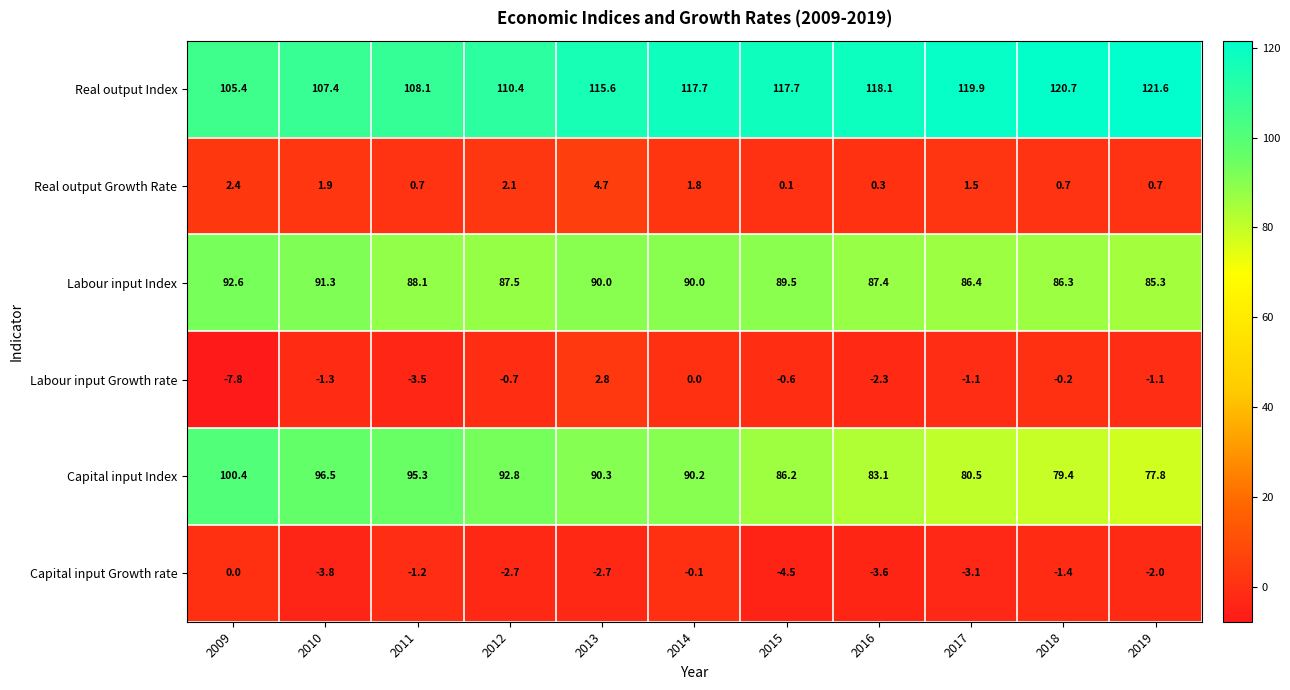

At which category does the chart reach its minimum across all series?

2009